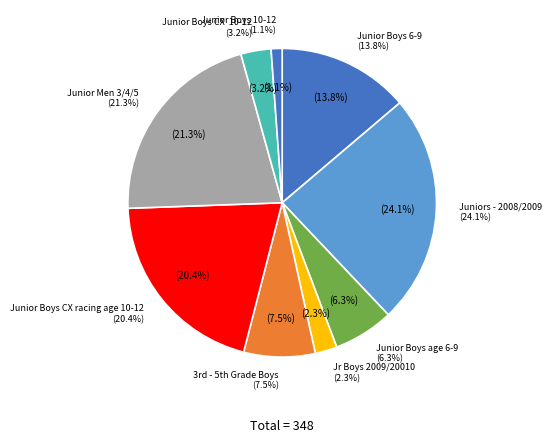

Is there any slice that represents more than half of the pie?

No